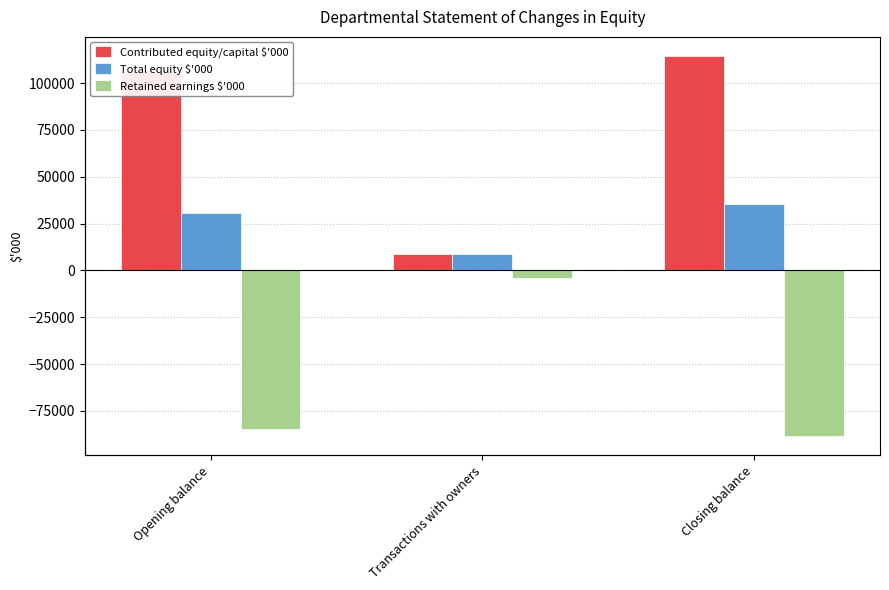

Where is Retained earnings $'000 nearest to the value -46188?

Opening balance